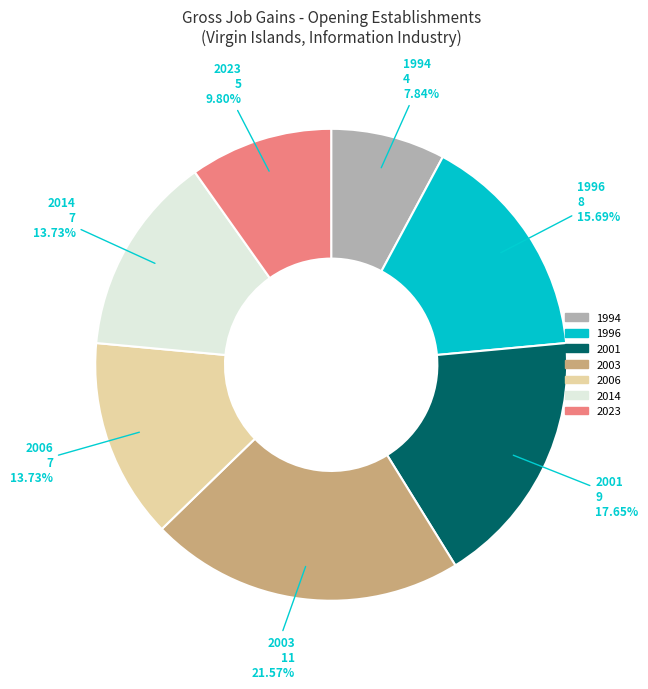

Count the number of slices in the pie.

7